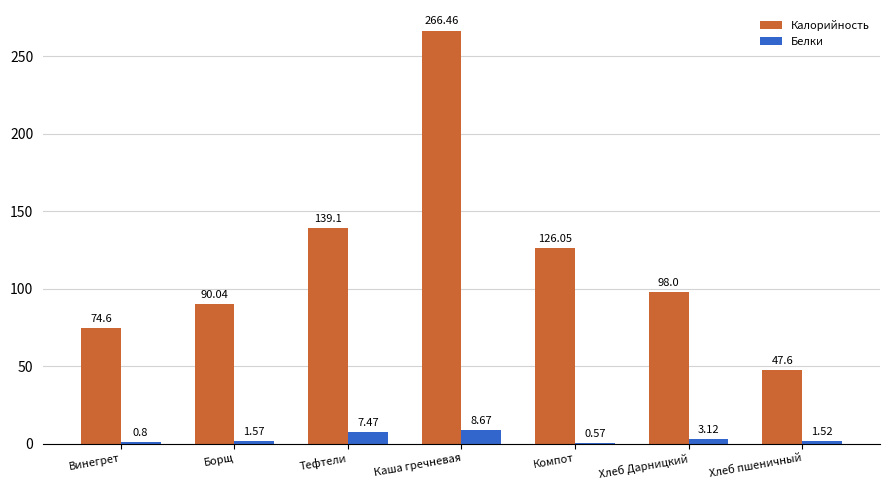

How many groups of bars are there?

7